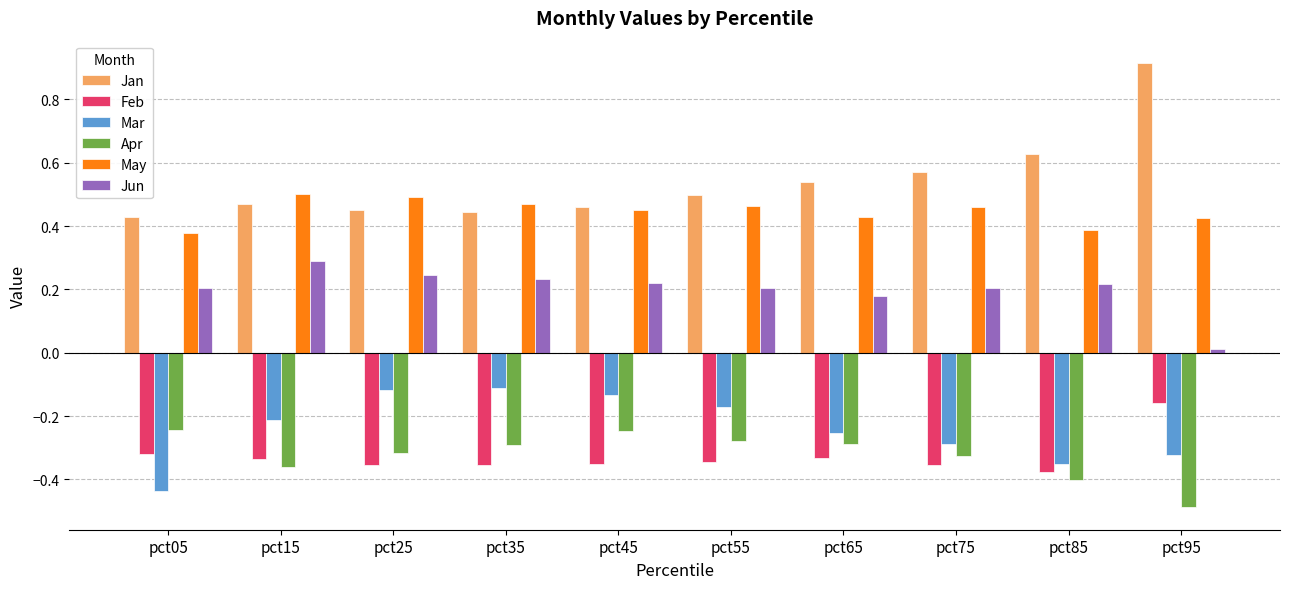

What is the maximum value shown in the chart?

0.9